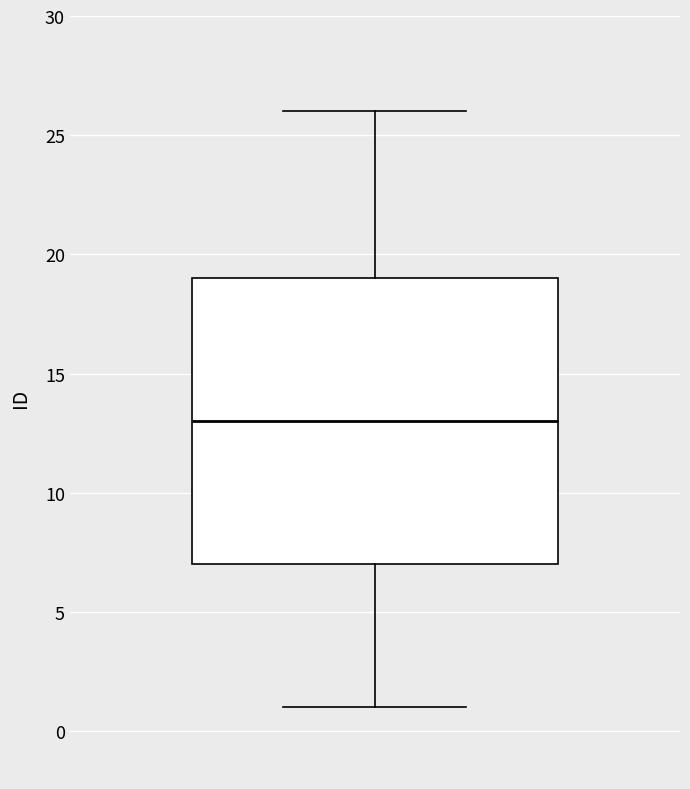

Read this box plot against the y-axis: the position of the median line, the range covered by the box, and the ends of both whiskers. The values are not printed on the chart, so give them approximately, as read against the axis.

median 13, box 7 to 19, whiskers 1 to 26